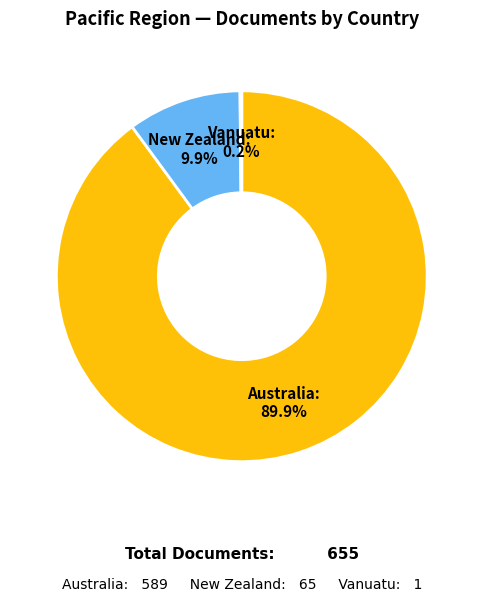

Is it true that Australia is 90% of the pie?

True